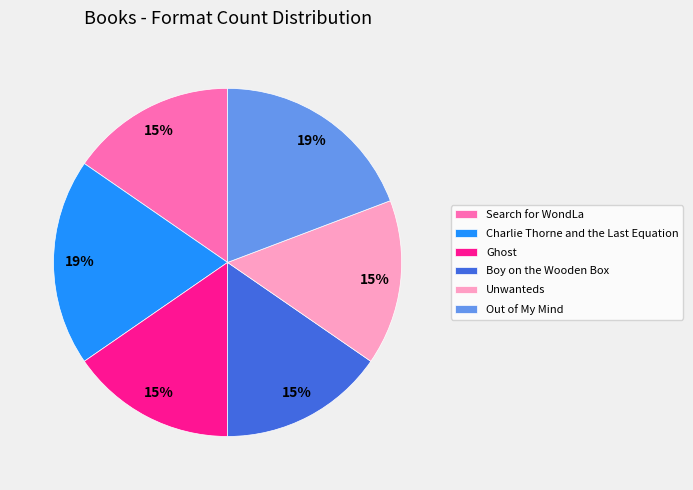

How many segments does this pie chart have?

6